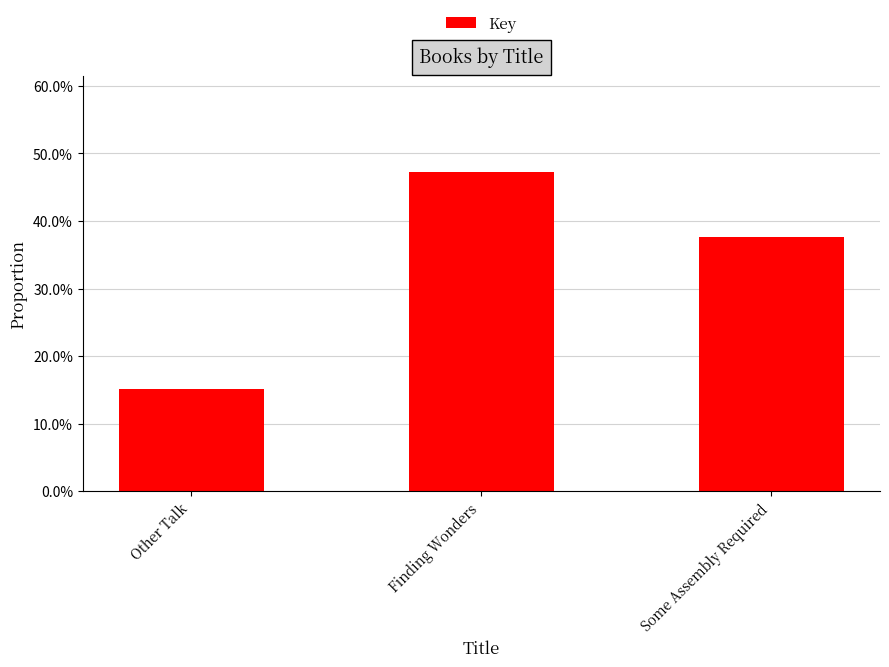

Does the chart contain any negative values?

No